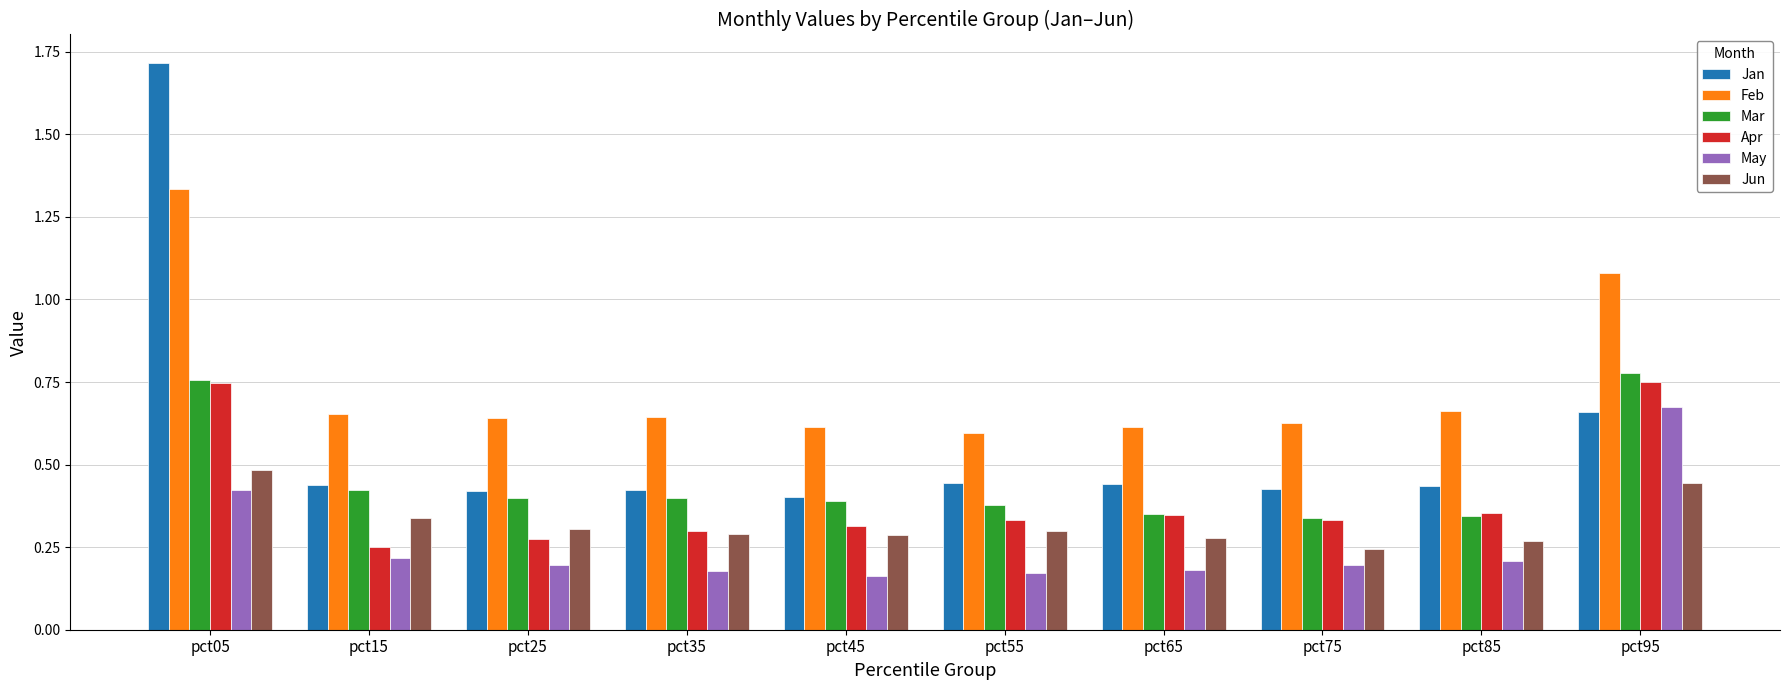

Which category has the highest value in the Jun series?

pct05